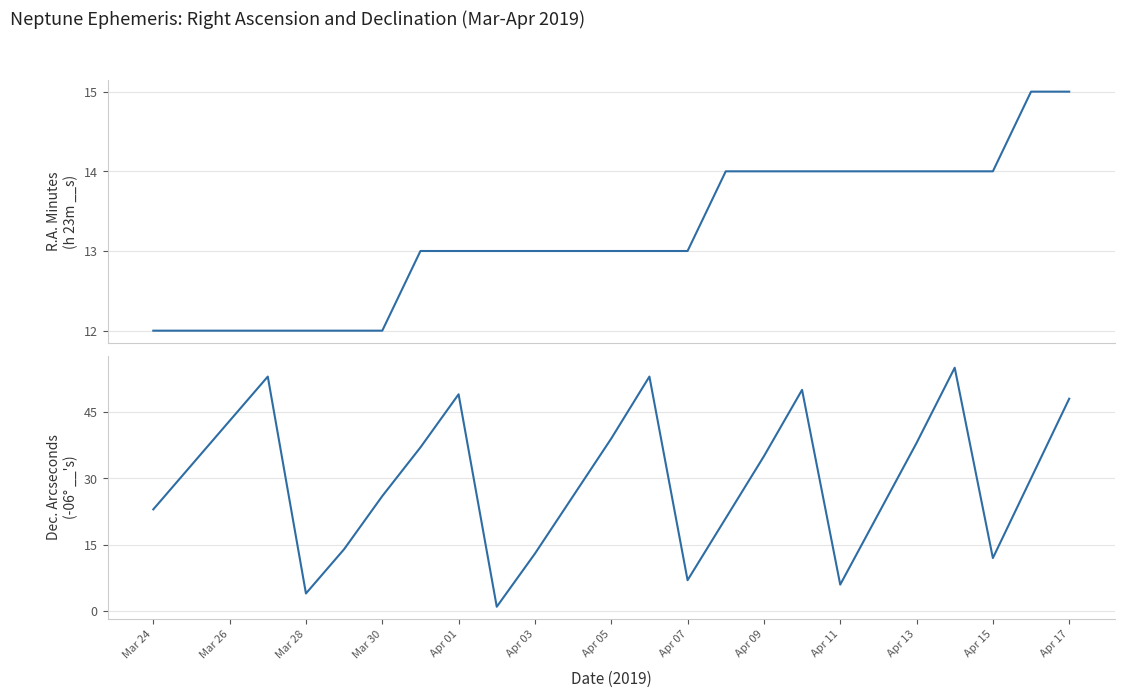

What position from the left is Apr 07?

15